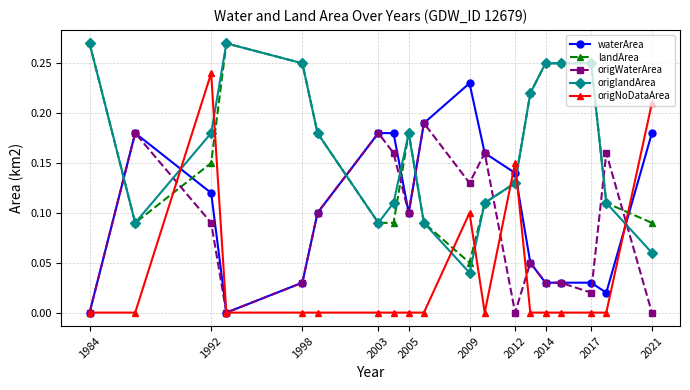

True or false: origlandArea and waterArea intersect in this chart.

True